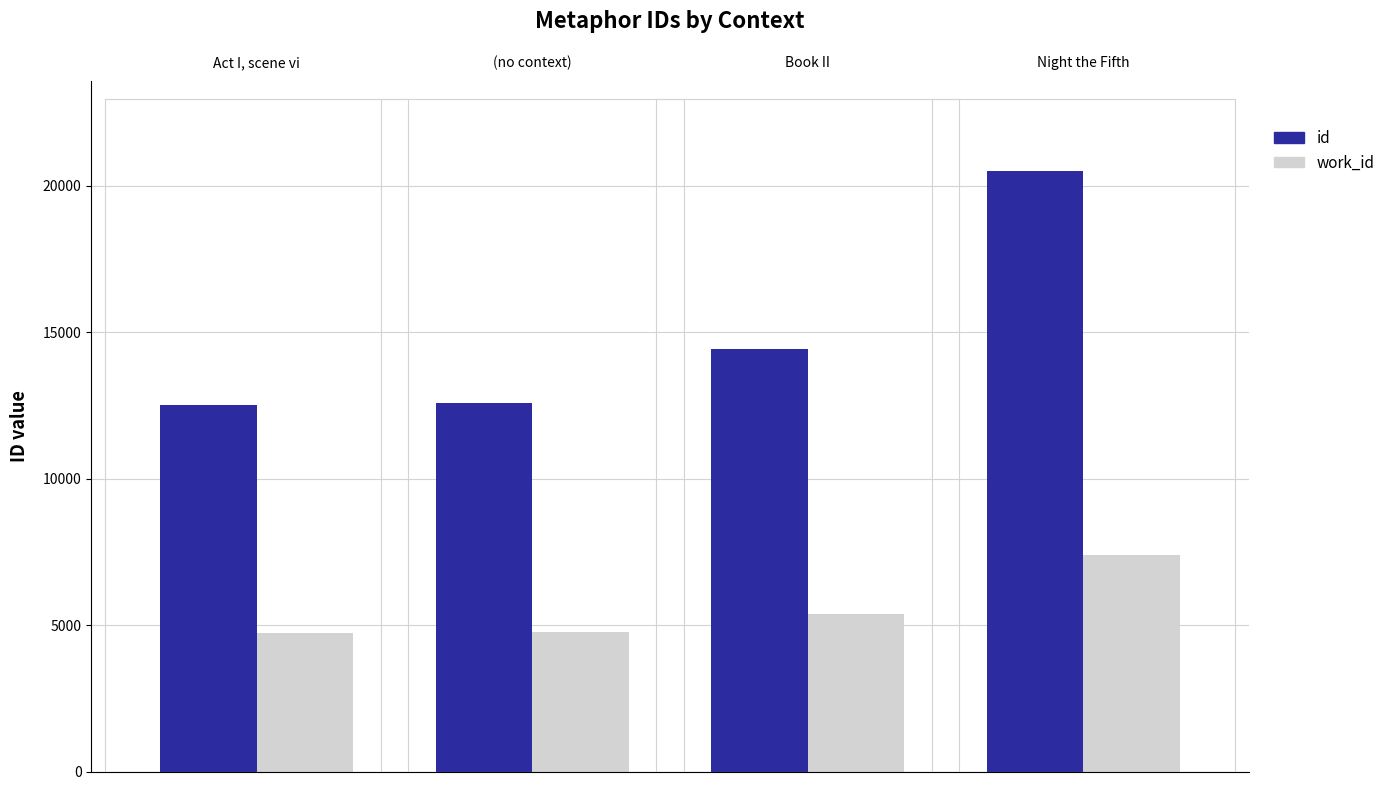

True or false: id has a value of 20491 at Night the Fifth.

True